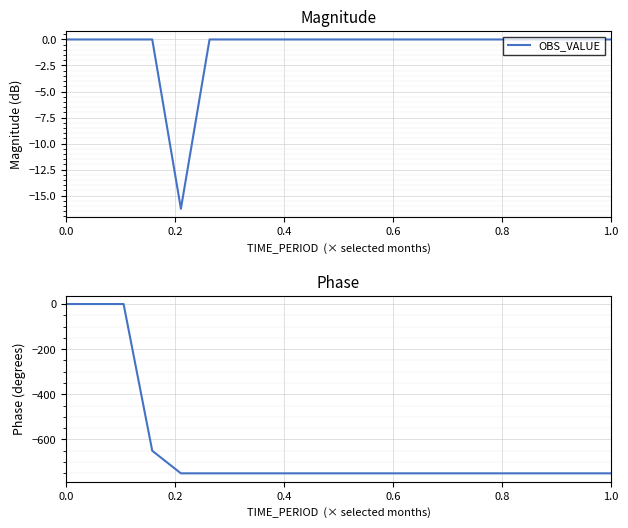

What is the difference between the second highest and second lowest values in the OBS_VALUE (phase) series?

750.0